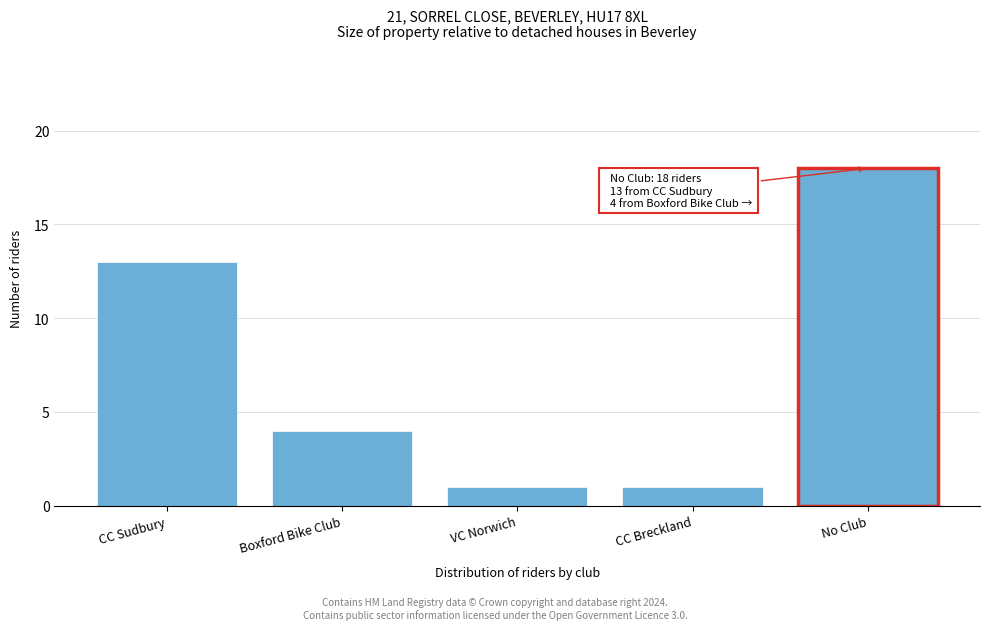

Reading left to right, extract all data points from this chart.

13	4	1	1	18